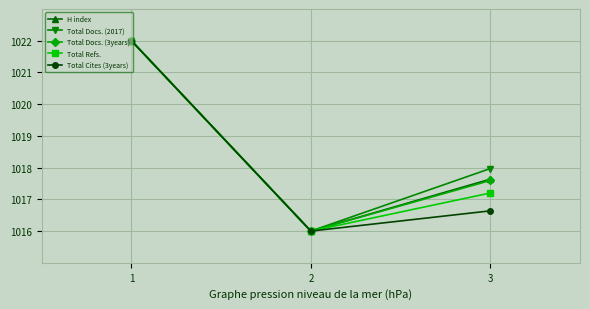

What is the spread (max minus min) of values at 3?

1.3